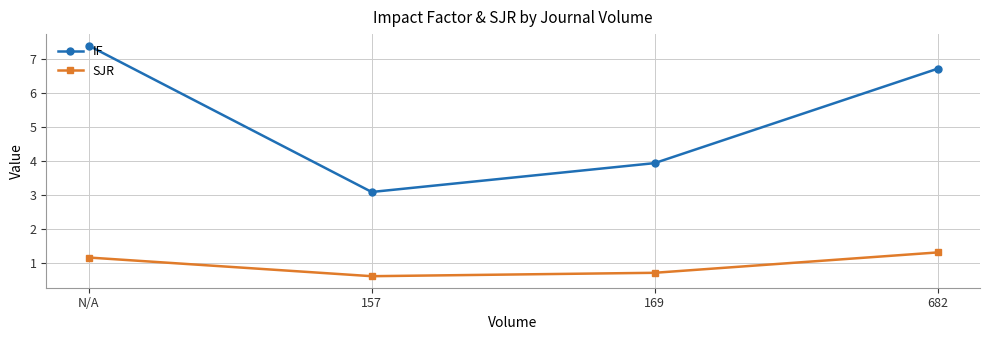

At how many categories does at least one series exceed 5?

2